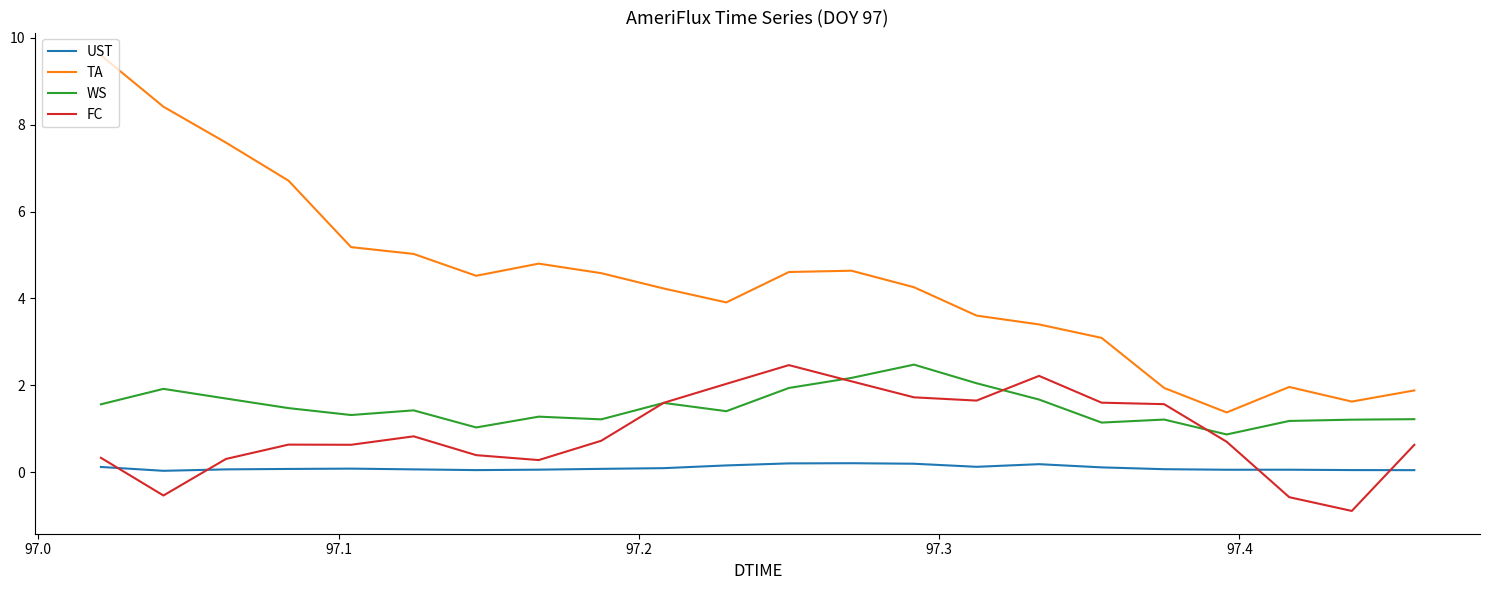

How many lines are shown in the chart?

4